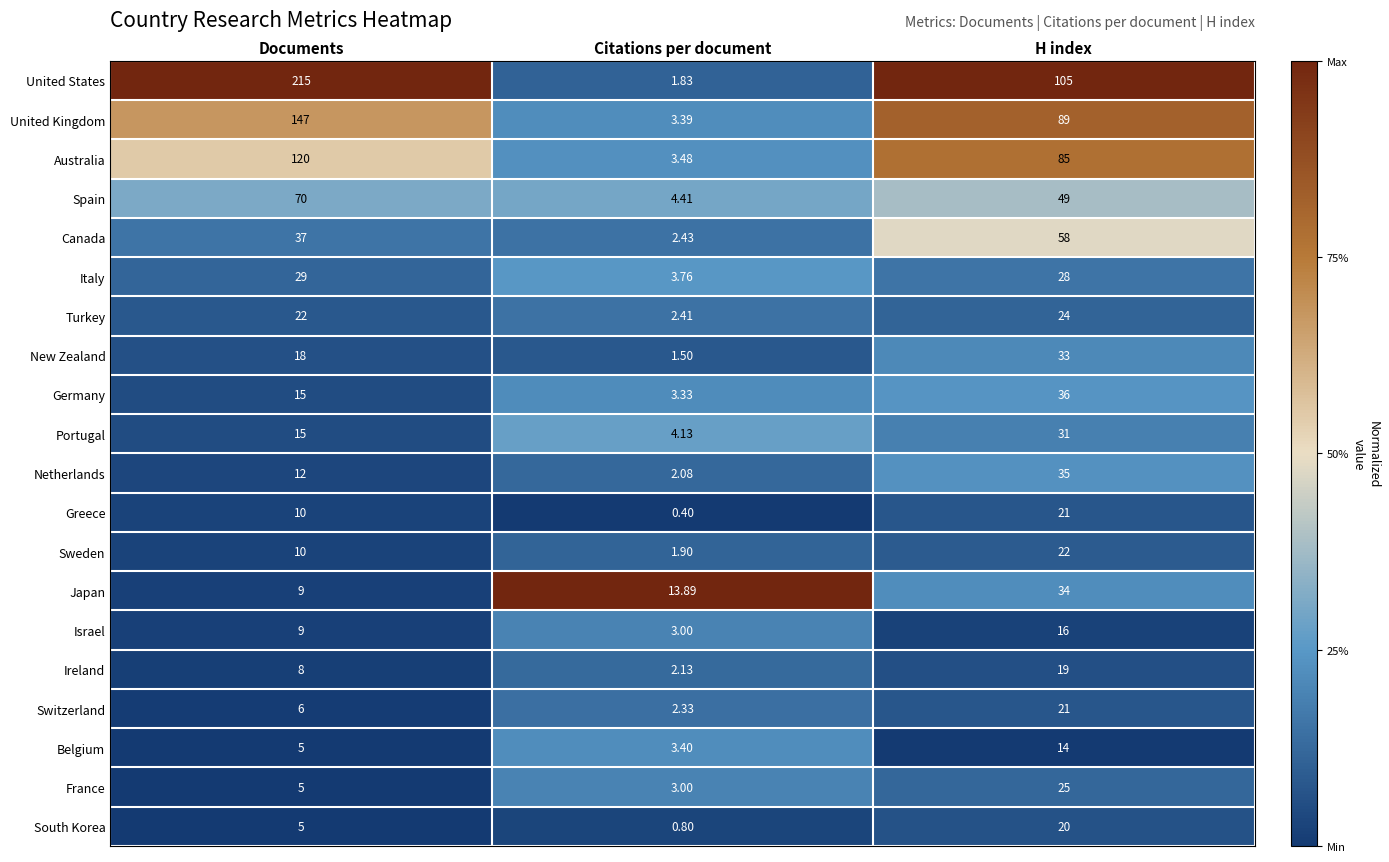

Which category has the lowest value in the United States series?

Citations per document